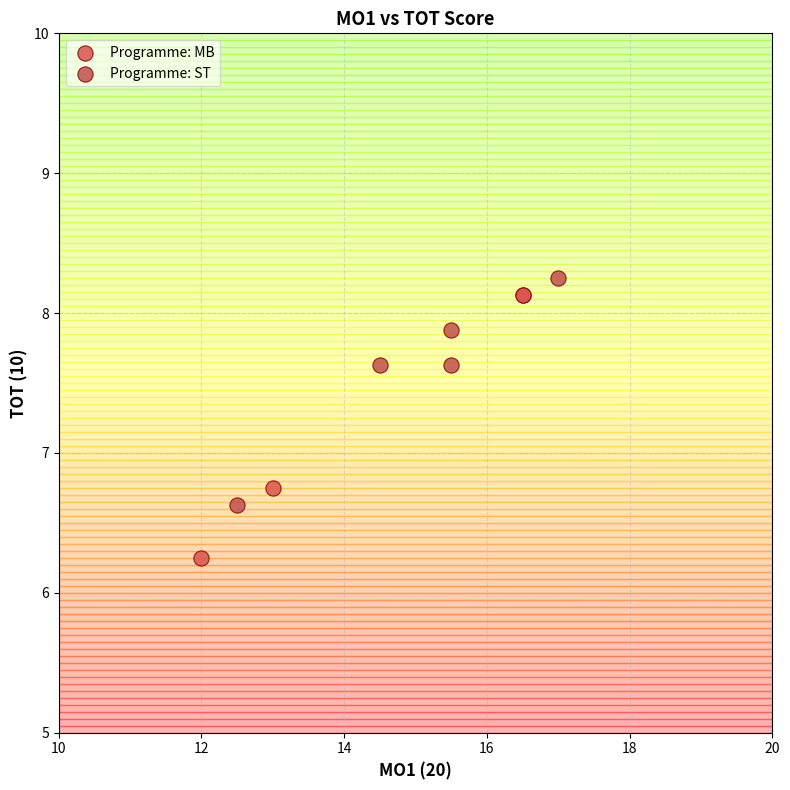

Which series reaches the minimum Y coordinate?

Programme: MB